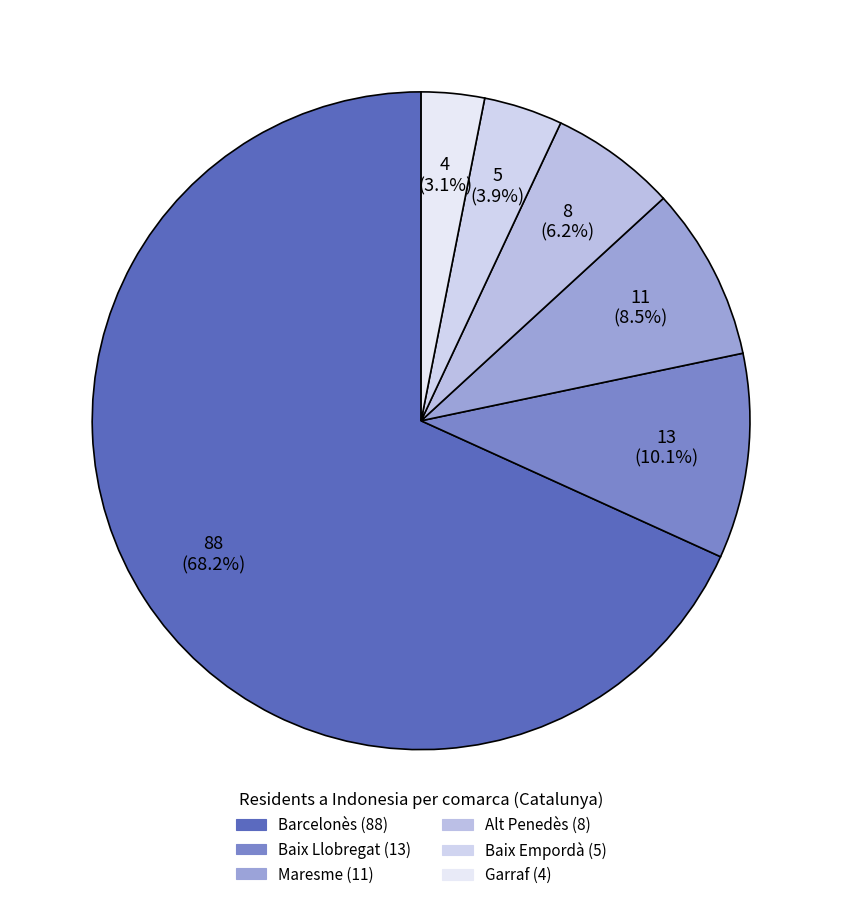

Is there any slice that represents more than half of the pie?

Yes